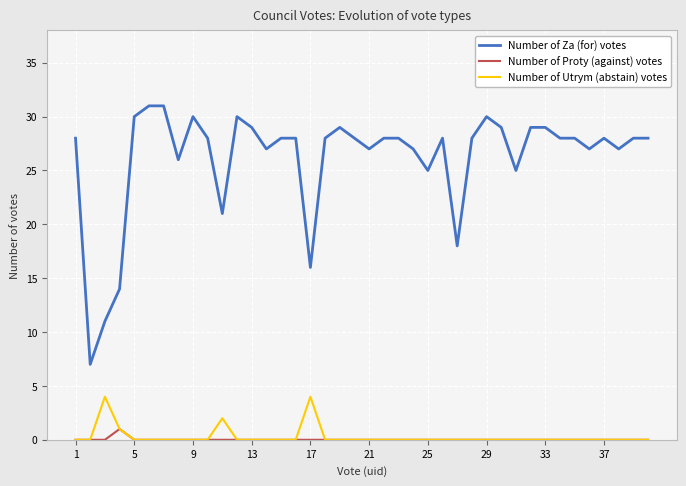

What is the sum of all Number of Za (for) votes values?

1045